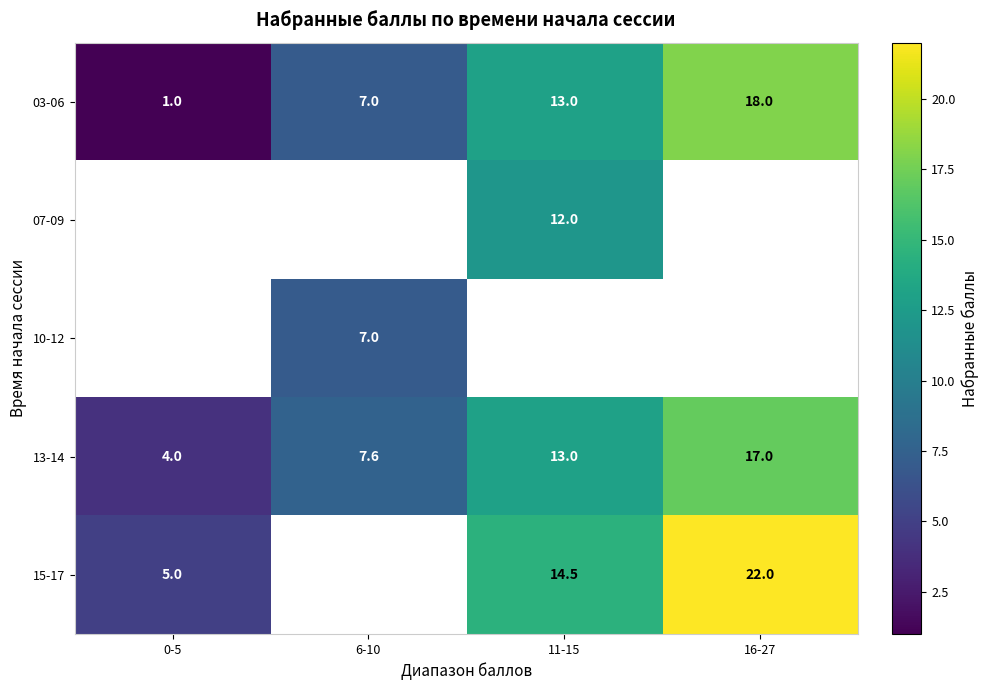

Which has a higher value, 6-10 or 11-15?

11-15